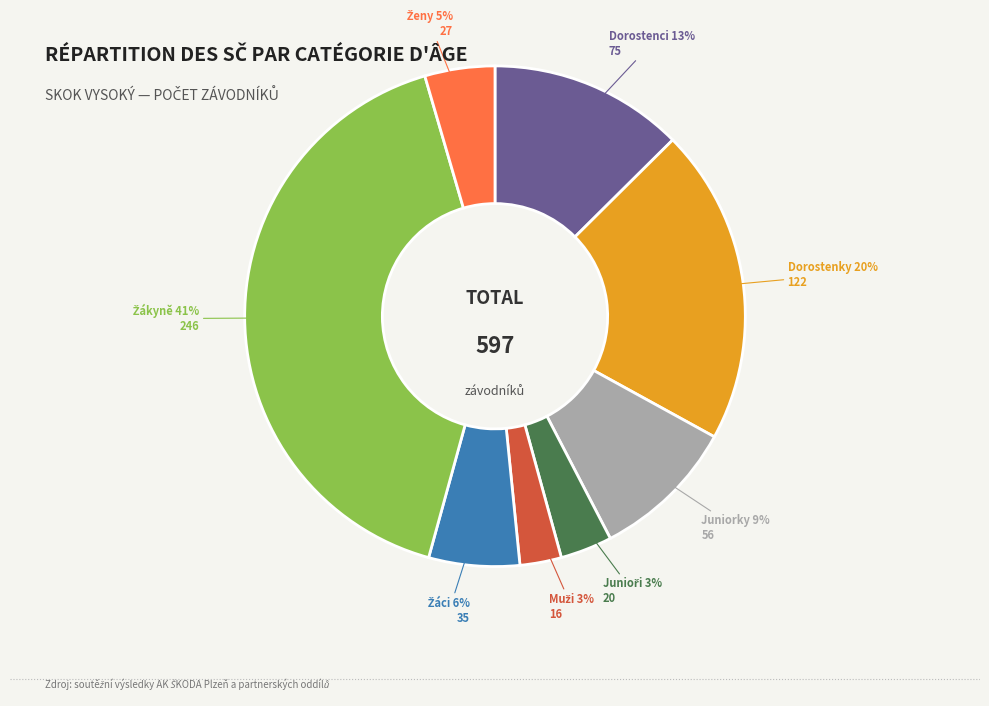

Is there any slice that represents more than half of the pie?

No